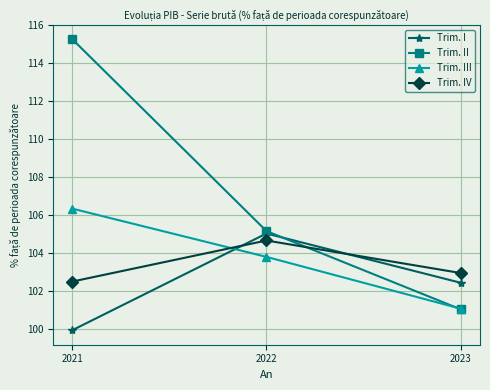

Reading left to right, what are all the values shown in this chart?

Trim. I: 99.9	105.0	102.4
Trim. II: 115.2	105.1	101.0
Trim. III: 106.3	103.8	101.1
Trim. IV: 102.5	104.6	102.9